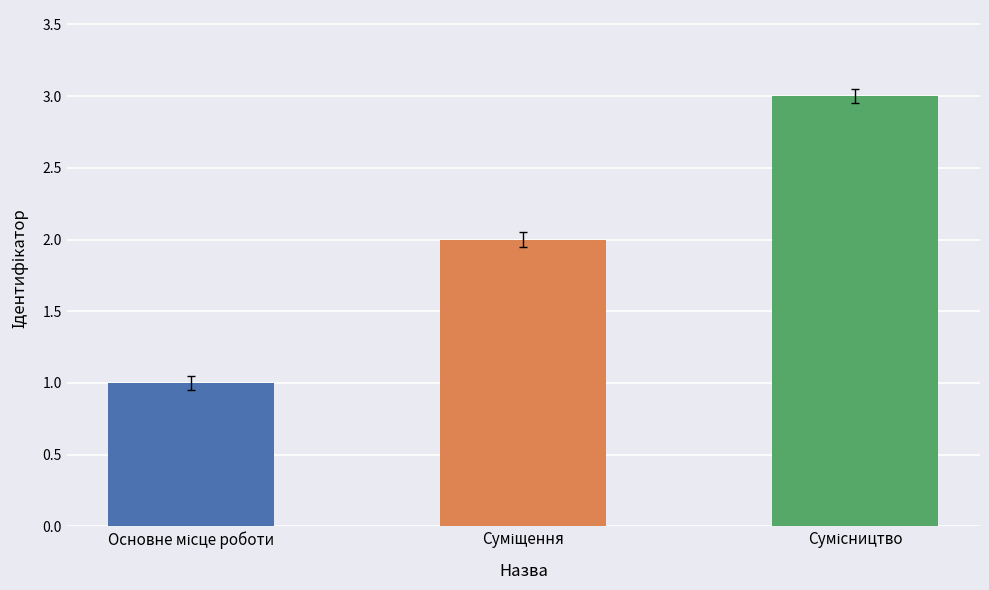

What is the sum of all values?

6